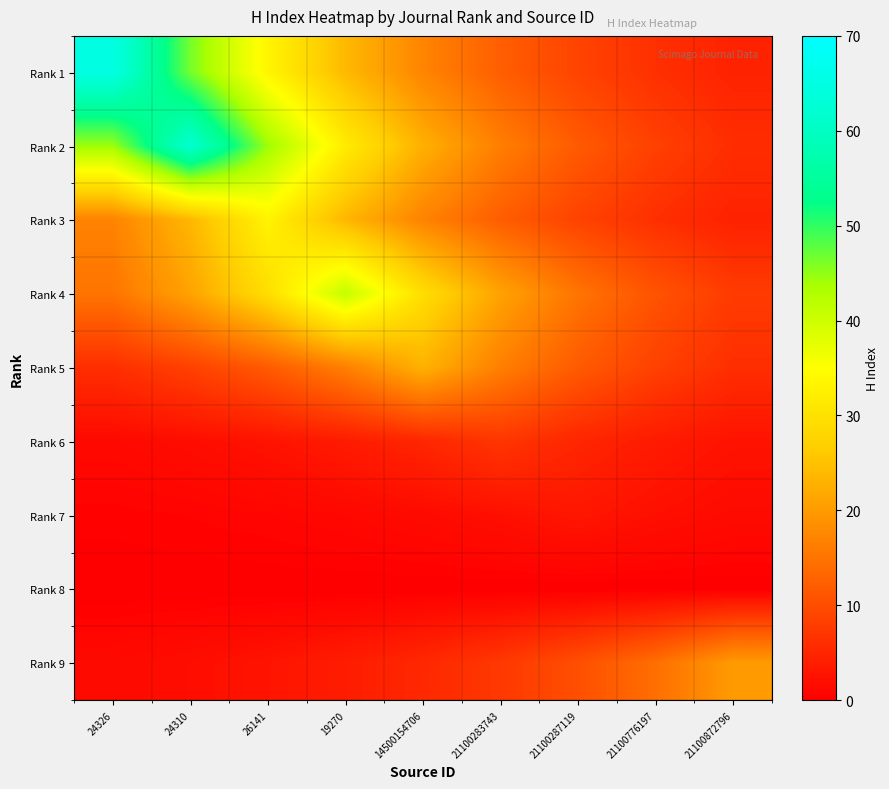

Between 19270 and 26141, which is larger?

26141